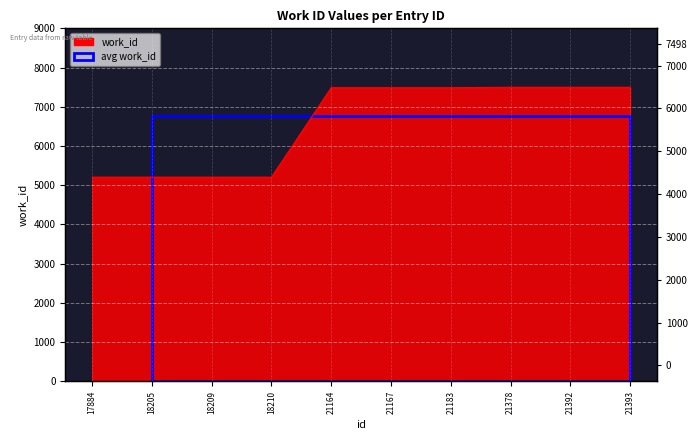

Which label corresponds to the largest value in the chart?

21378